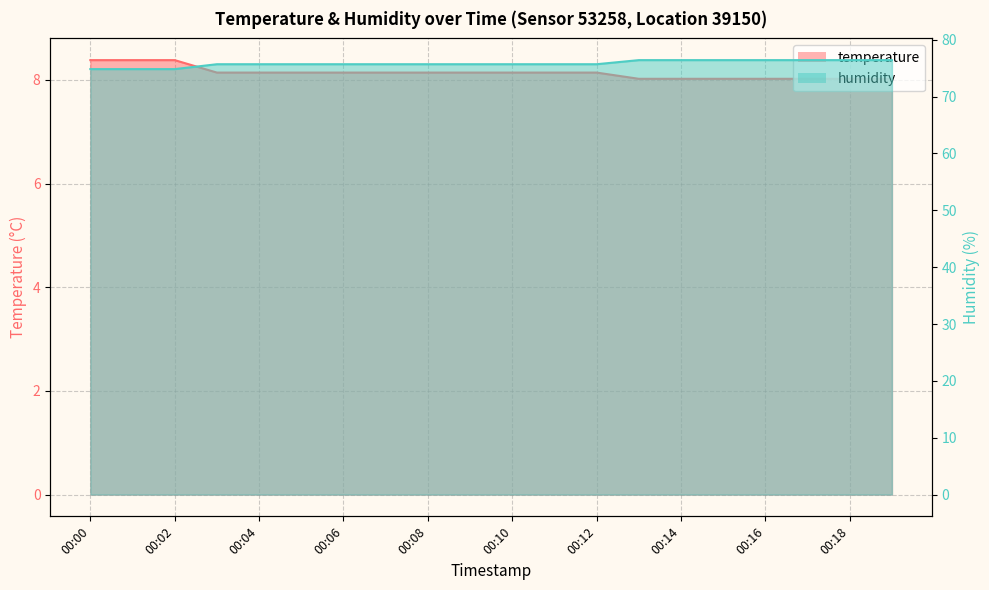

Which category has the lowest value across all series?

00:13